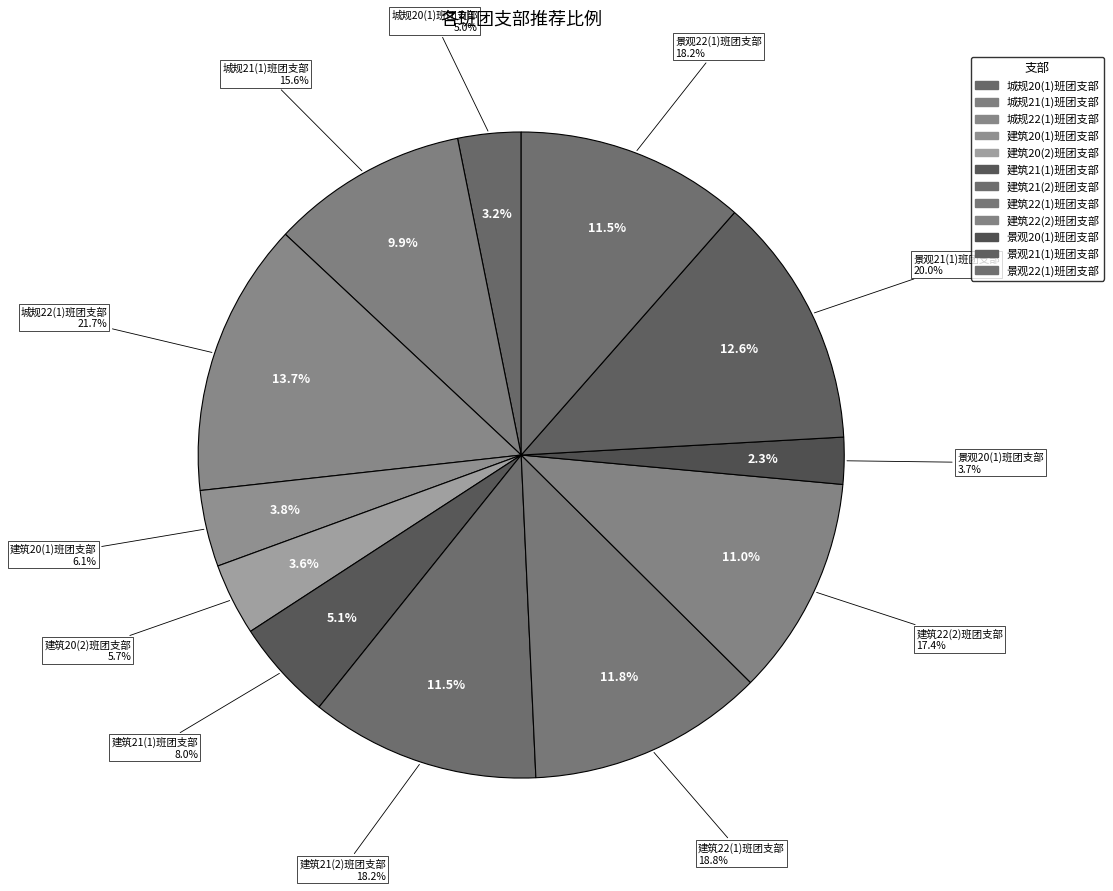

What percentage is the 建筑22(1)班团支部 slice, to the nearest percent?

12%